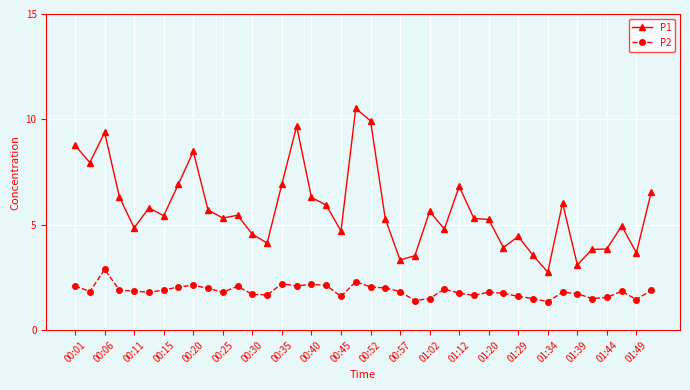

List the series in order of their overall mean, lowest first.

P2, P1